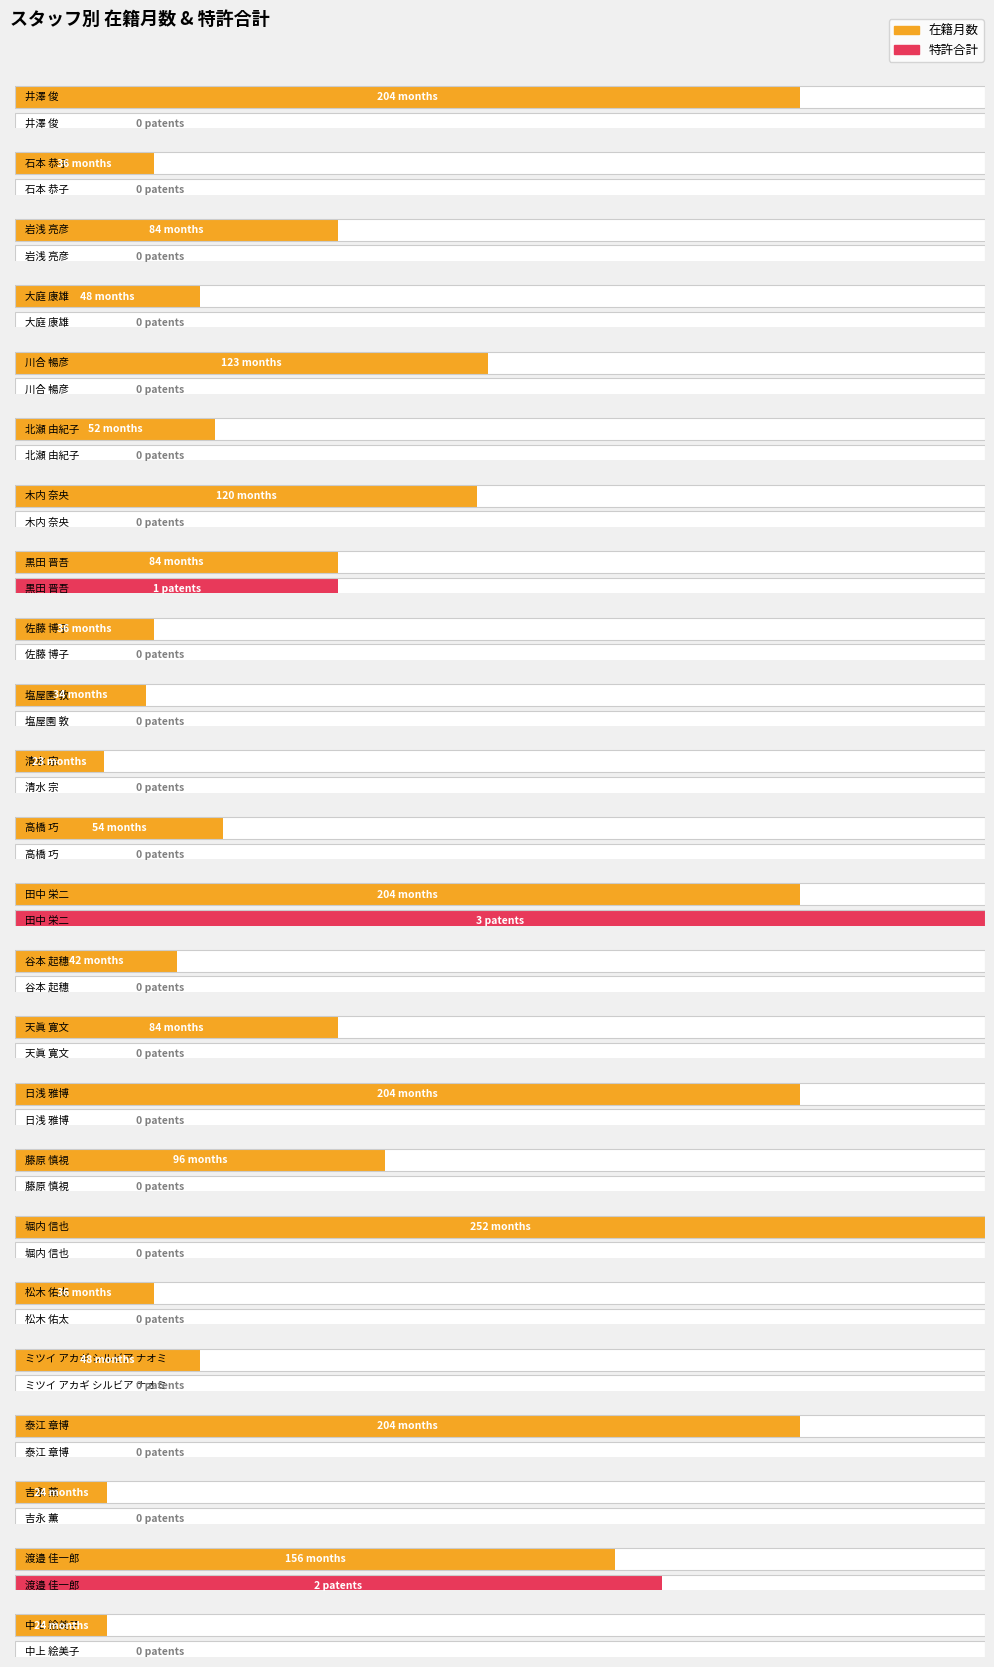

What is the maximum value for 特許合計?

3